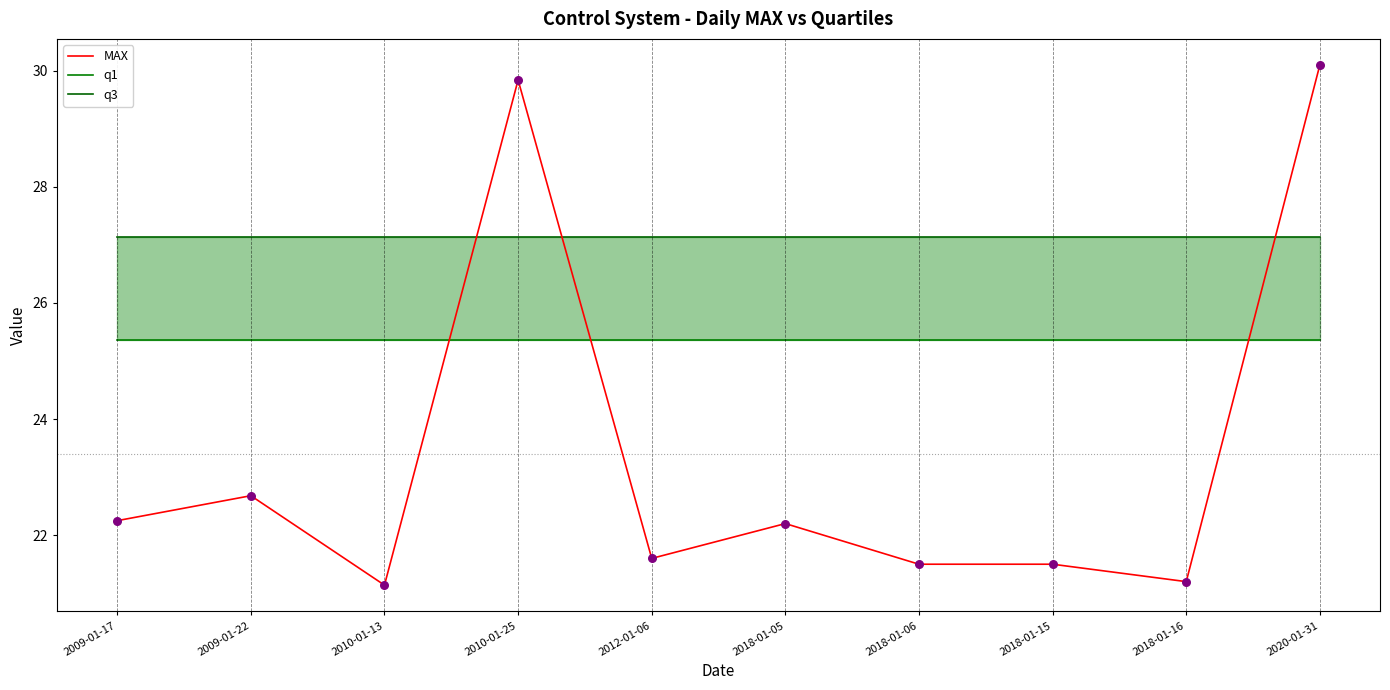

What is the total value across all series at 2009-01-17?

74.7